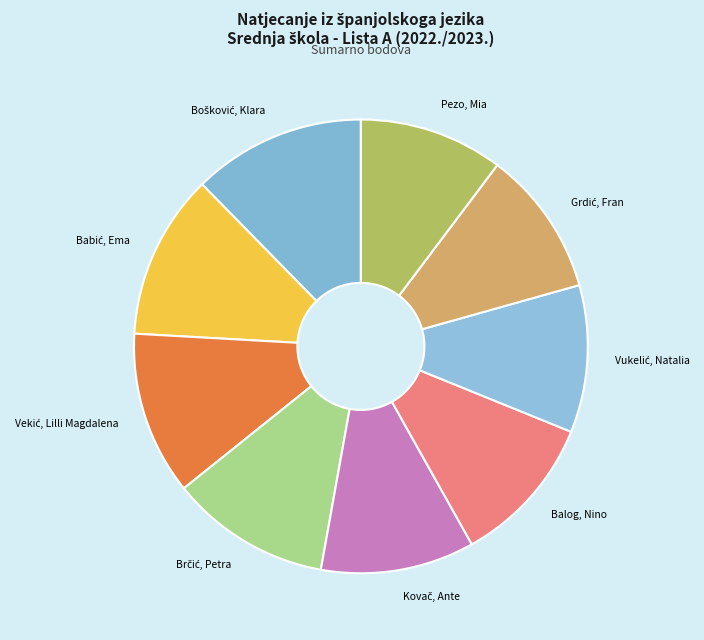

The Balog, Nino slice represents 1% of the pie. True or false?

False